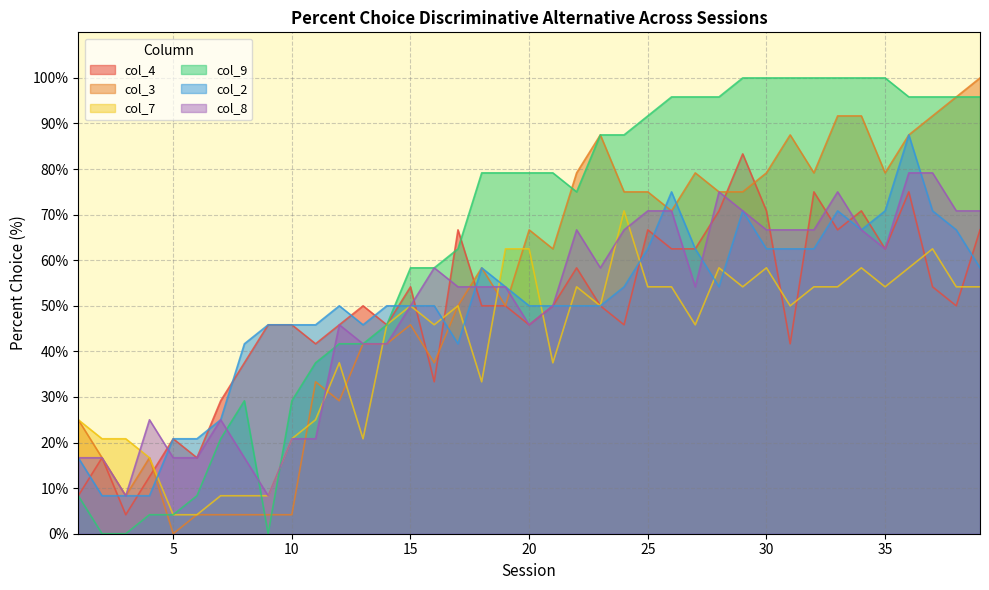

Where does the col_2 series first go above 50?

18